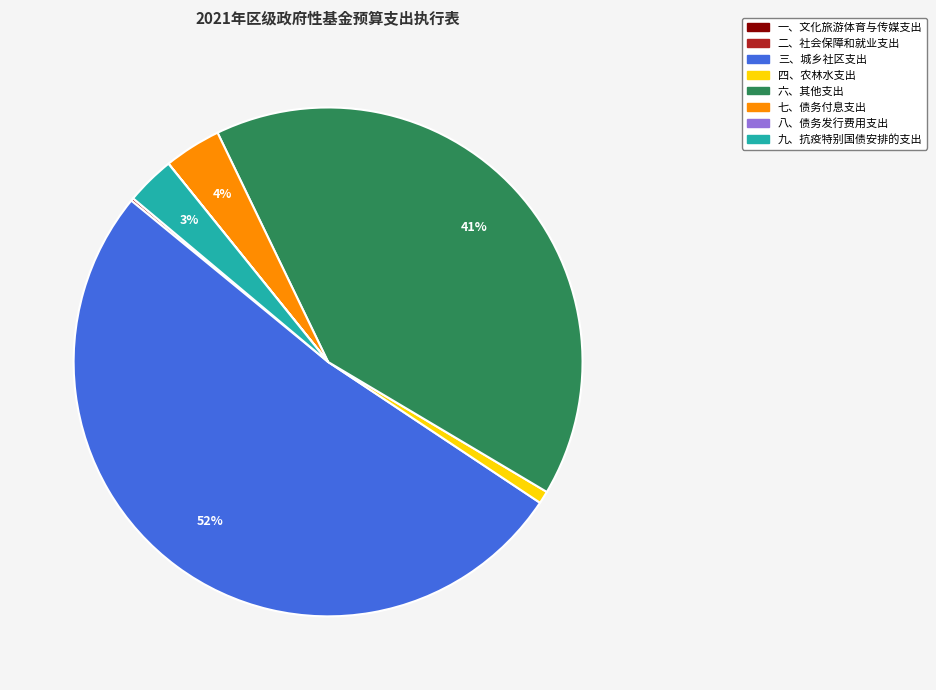

To the nearest percent, what is the average slice percentage?

12%